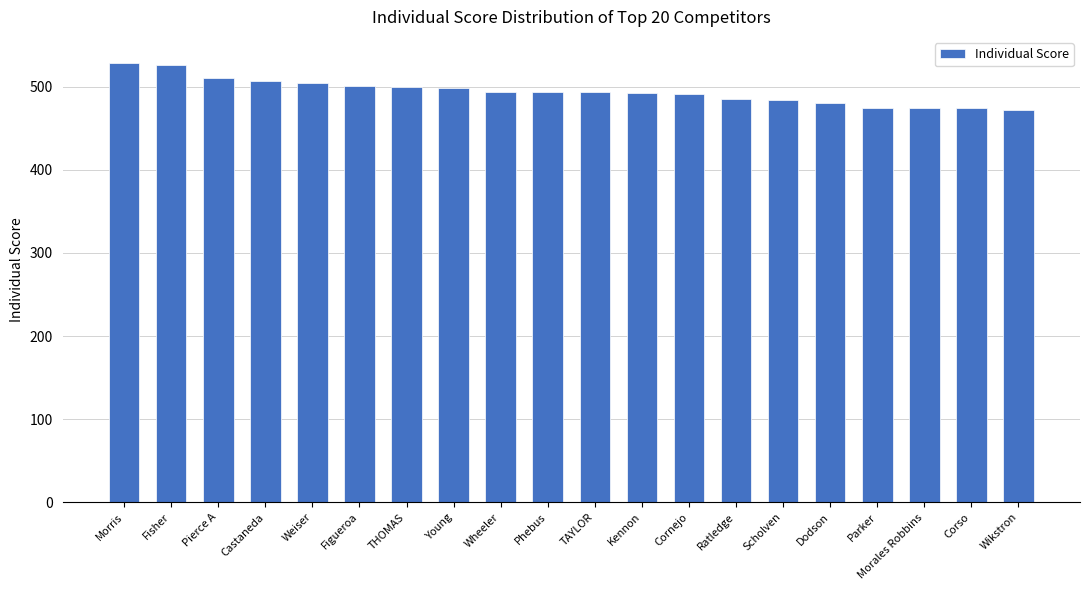

What is the difference between the maximum and minimum values?

57